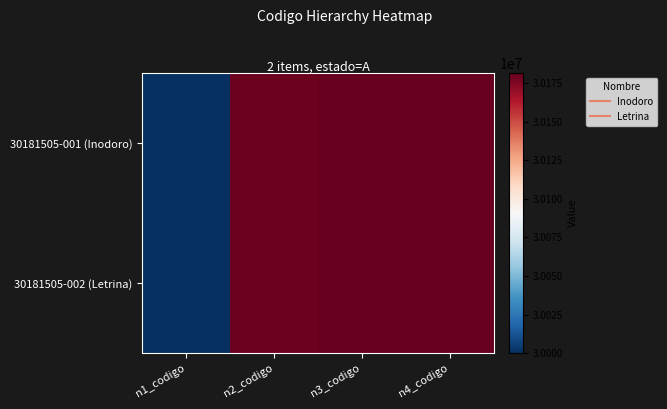

Reading left to right, what are all the values shown in this chart?

30181505-001 (Inodoro): n1_codigo=30000000	n2_codigo=30180000	n3_codigo=30181500	n4_codigo=30181505
30181505-002 (Letrina): n1_codigo=30000000	n2_codigo=30180000	n3_codigo=30181500	n4_codigo=30181505